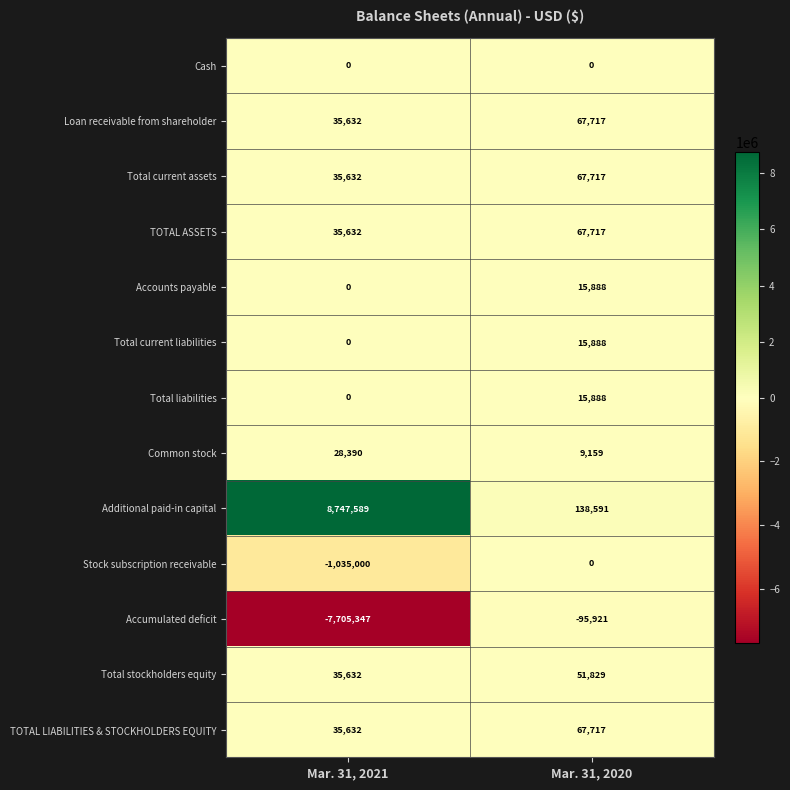

Reading left to right, what are all the values shown in this chart?

Cash: Mar. 31, 2021=0	Mar. 31, 2020=0
Loan receivable from shareholder: Mar. 31, 2021=35632	Mar. 31, 2020=67717
Total current assets: Mar. 31, 2021=35632	Mar. 31, 2020=67717
TOTAL ASSETS: Mar. 31, 2021=35632	Mar. 31, 2020=67717
Accounts payable: Mar. 31, 2021=0	Mar. 31, 2020=15888
Total current liabilities: Mar. 31, 2021=0	Mar. 31, 2020=15888
Total liabilities: Mar. 31, 2021=0	Mar. 31, 2020=15888
Common stock: Mar. 31, 2021=28390	Mar. 31, 2020=9159
Additional paid-in capital: Mar. 31, 2021=8747589	Mar. 31, 2020=138591
Stock subscription receivable: Mar. 31, 2021=-1035000	Mar. 31, 2020=0
Accumulated deficit: Mar. 31, 2021=-7705347	Mar. 31, 2020=-95921
Total stockholders equity: Mar. 31, 2021=35632	Mar. 31, 2020=51829
TOTAL LIABILITIES & STOCKHOLDERS EQUITY: Mar. 31, 2021=35632	Mar. 31, 2020=67717